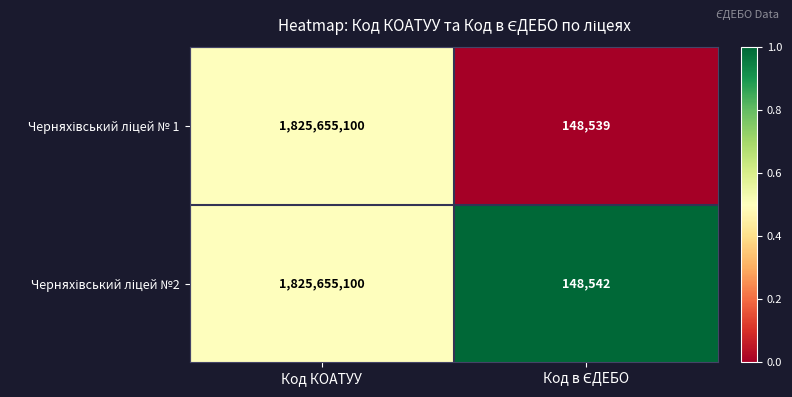

Which series changed the most between Код КОАТУУ and Код в ЄДЕБО?

Черняхівський ліцей № 1